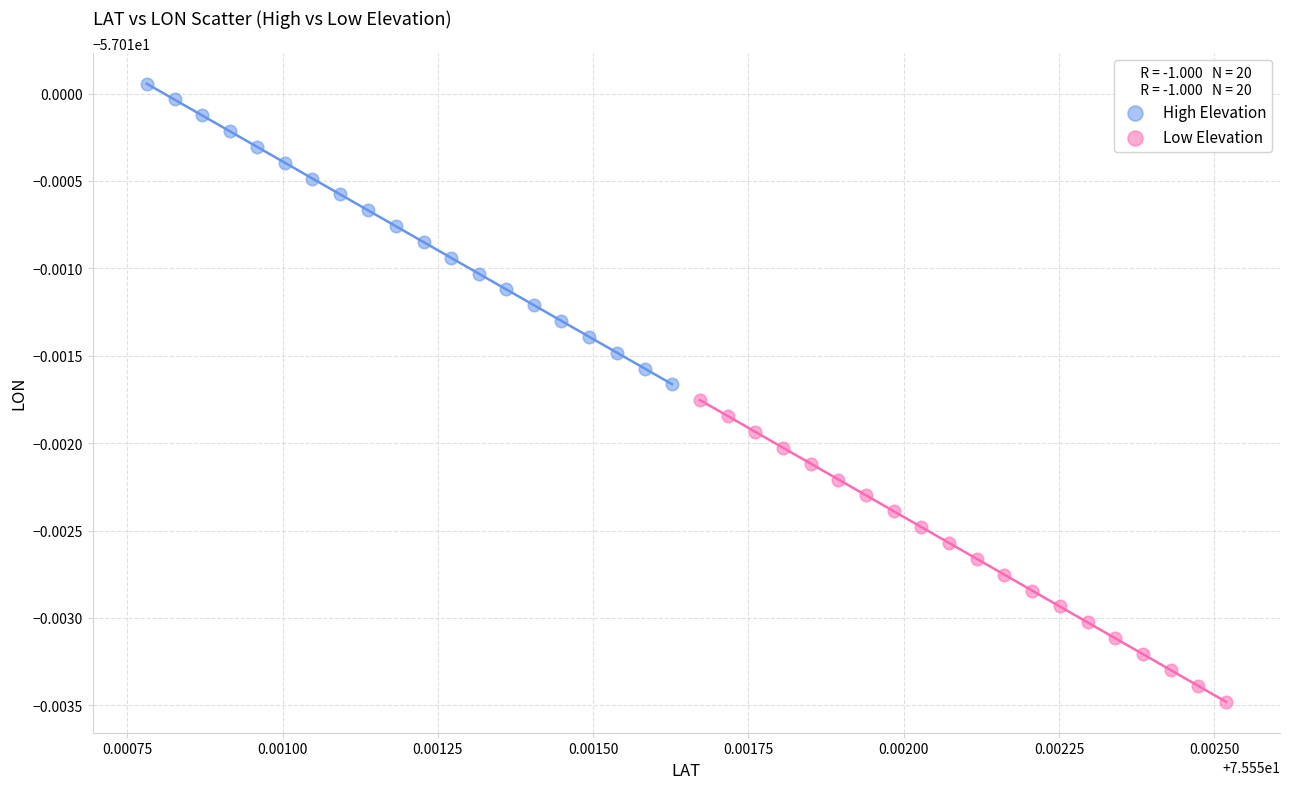

What are all the series names shown in the legend?

High Elevation, Low Elevation